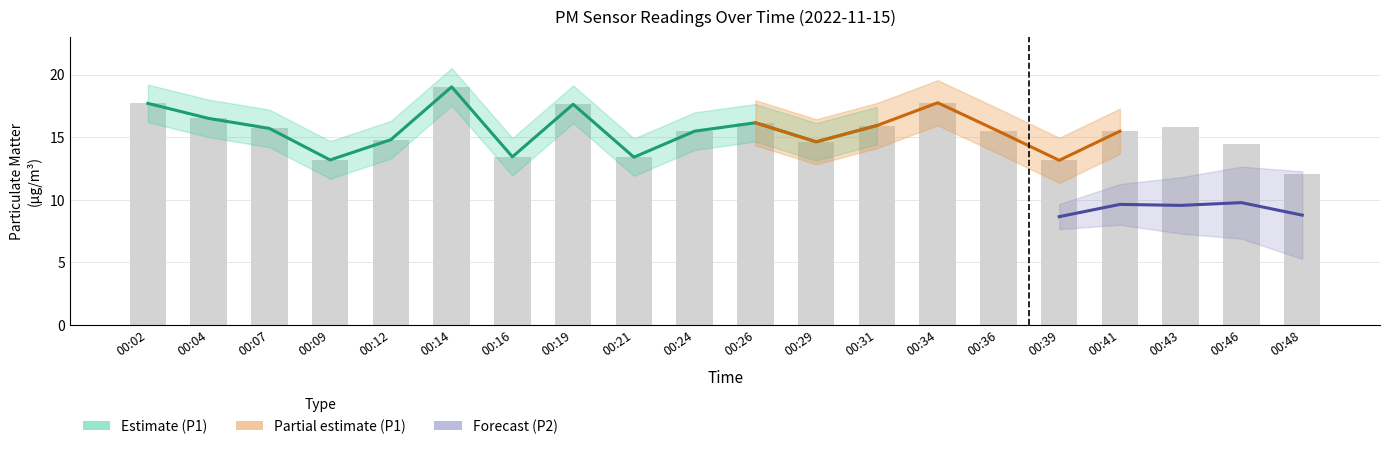

What is the difference between the values at 00:02 and 00:21?

4.3